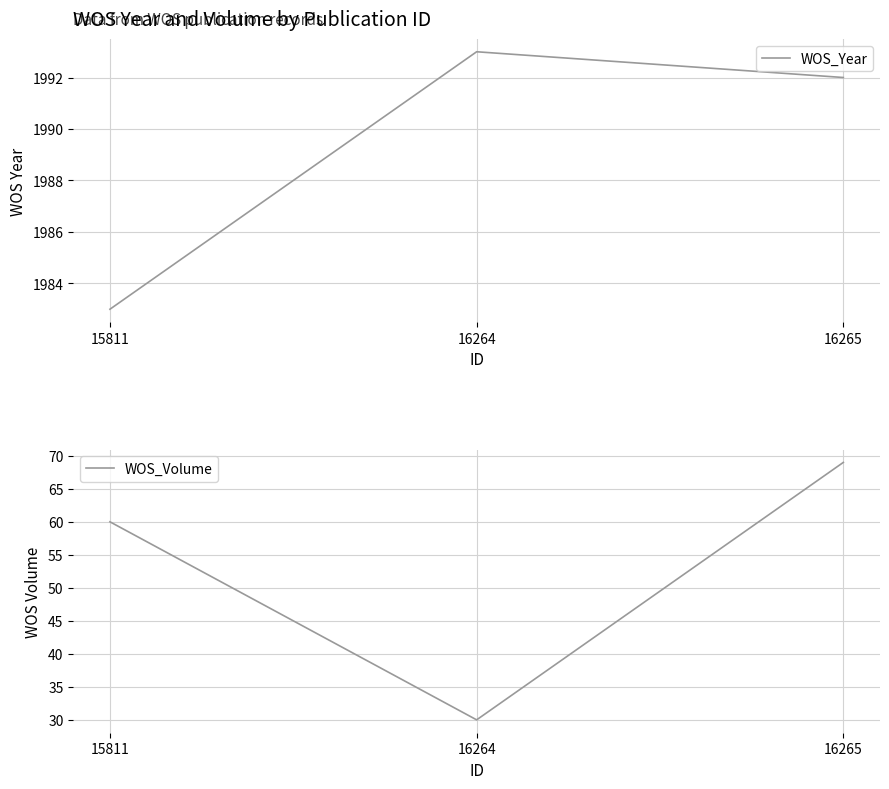

True or false: WOS_Volume has a value of 69 at 16265.

True